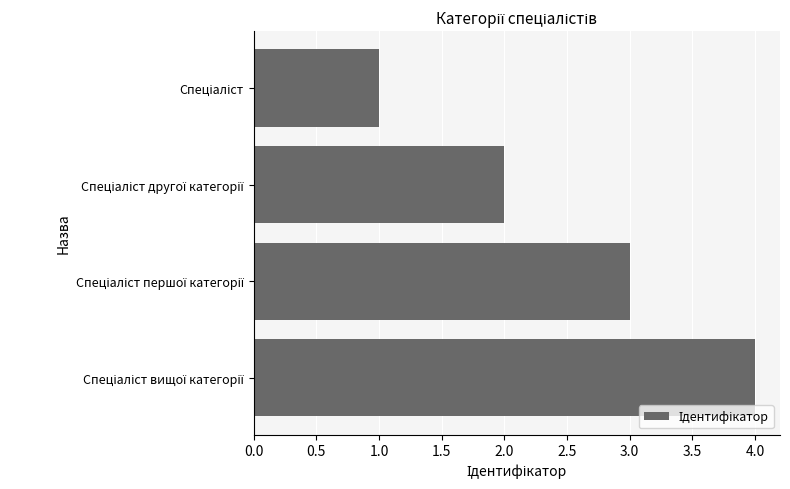

What is the greatest value displayed?

4